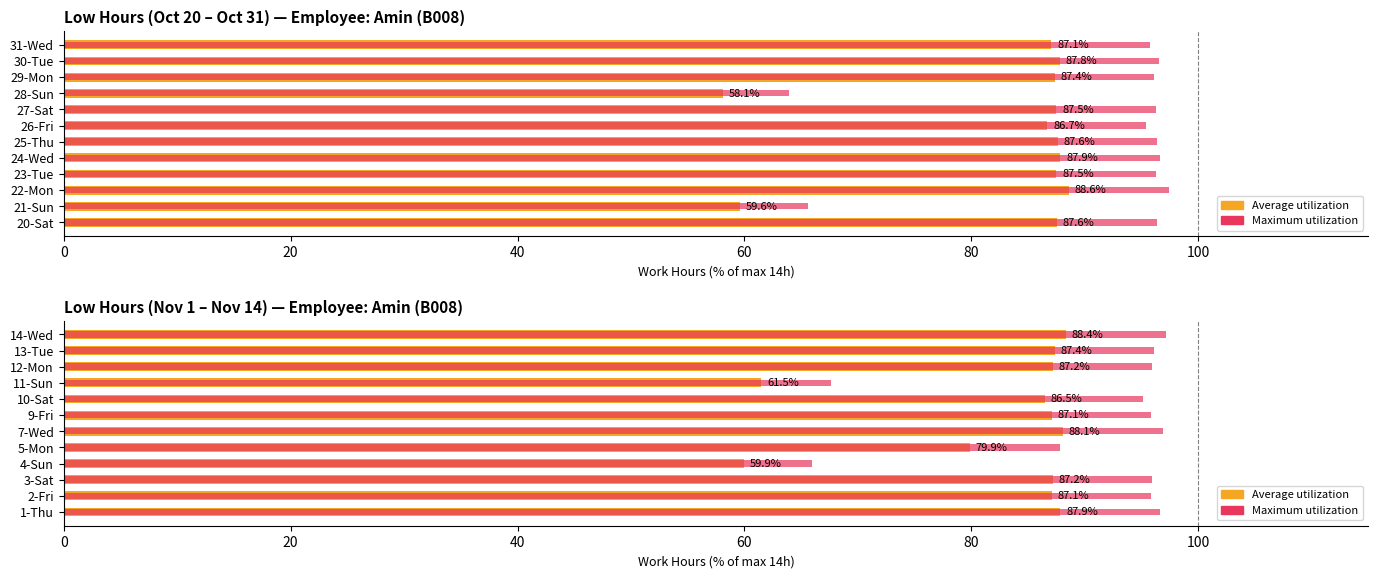

What is the total value across all series at 4-Sun?

125.9